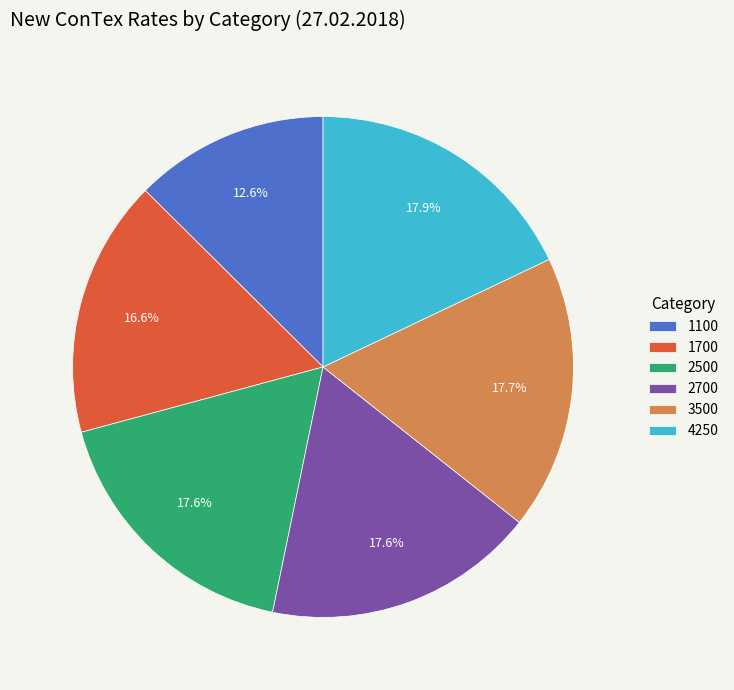

Combined, what portion of the pie is 2500 and 4250?

35.5%